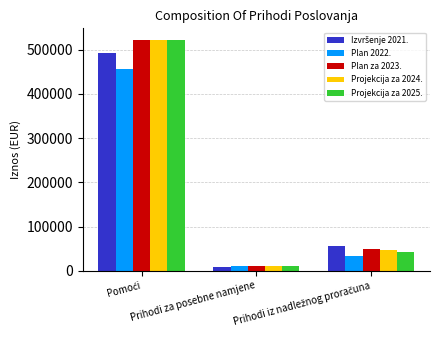

What is the sum of all Projekcija za 2025. values?

575834.2